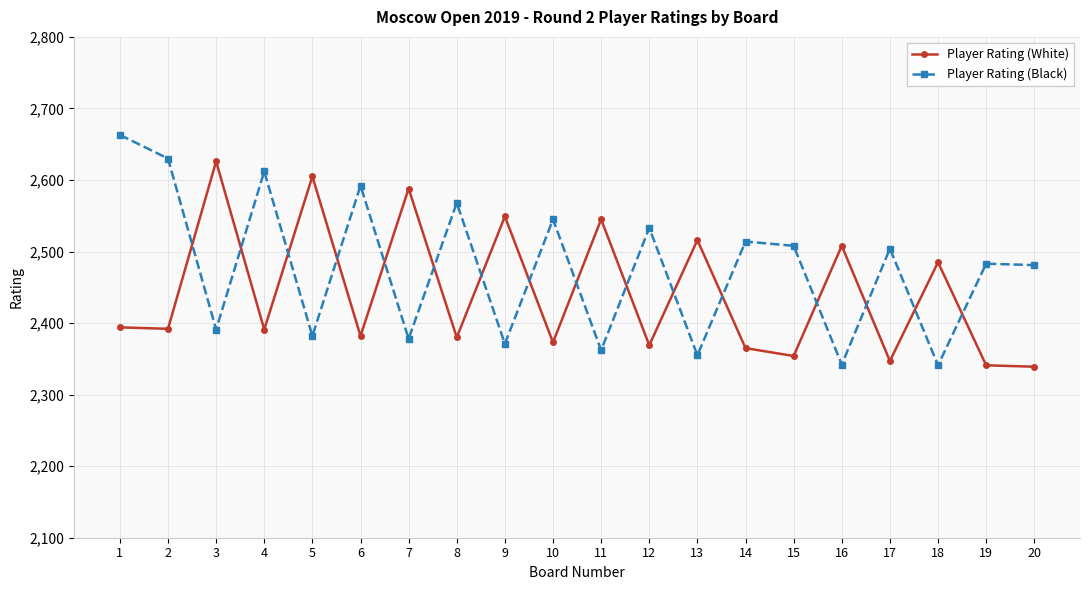

How many data points in Player Rating (White) are less than 2392?

10